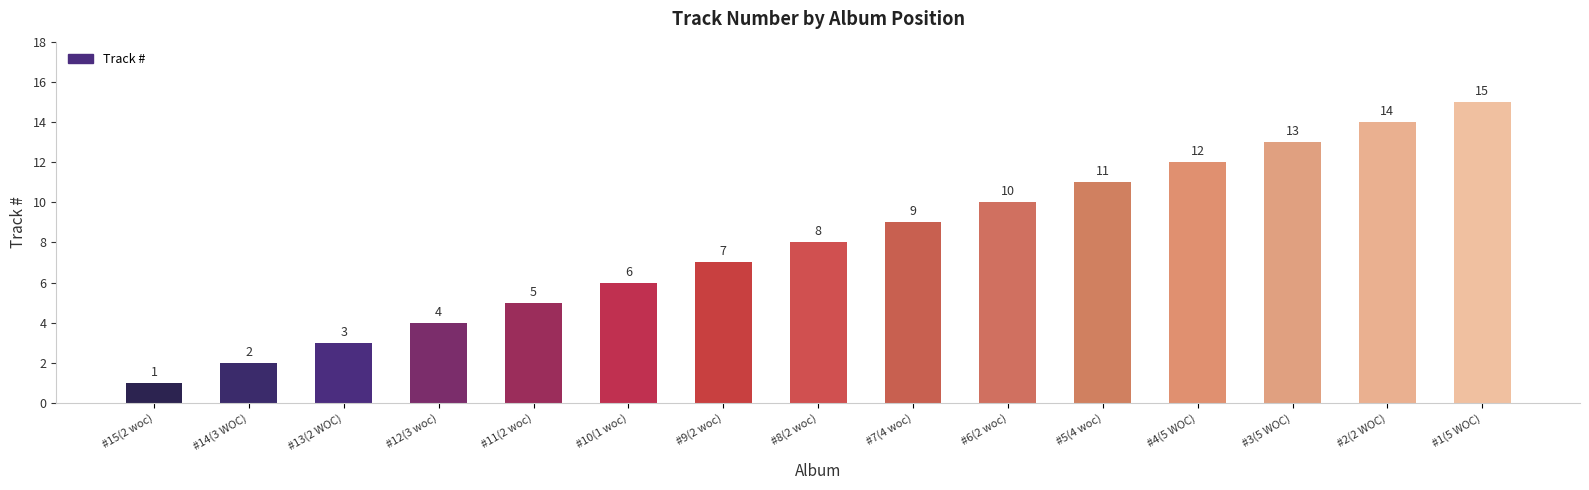

The chart shows a value of 0 at #14(3 WOC). True or false?

False